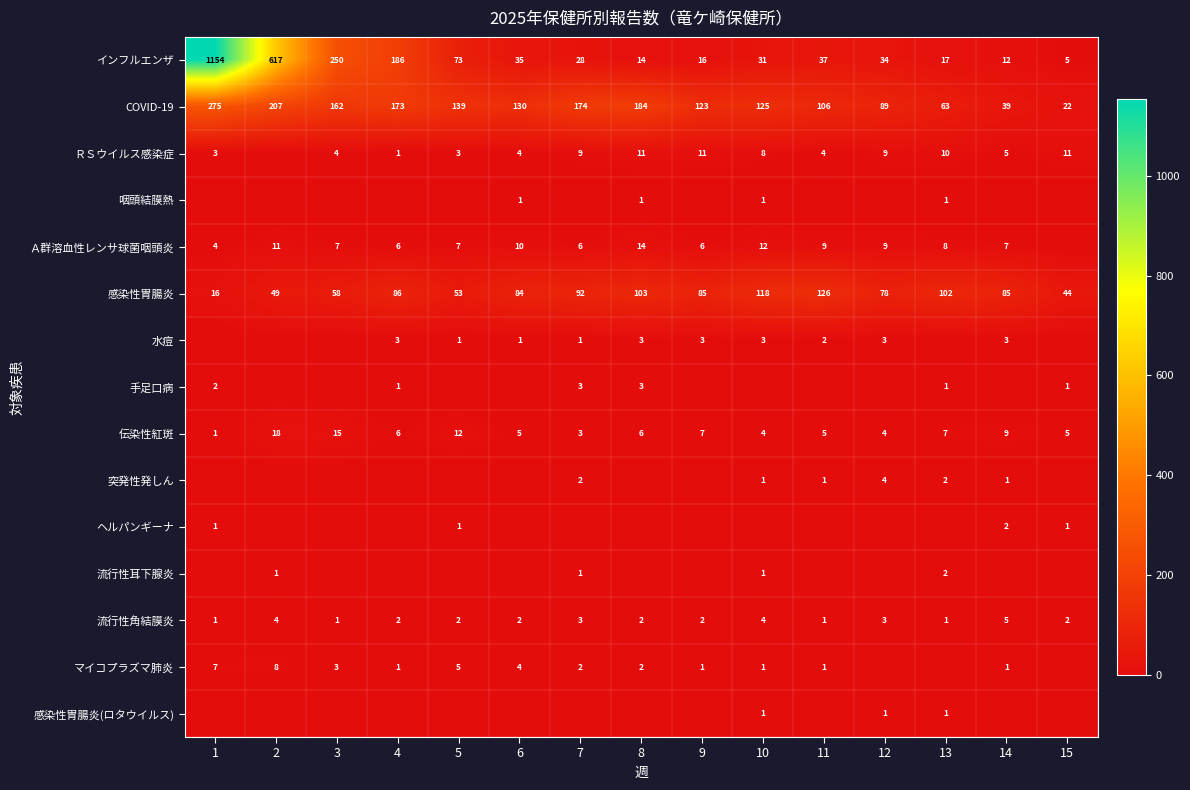

Which series has the largest range (max minus min)?

インフルエンザ